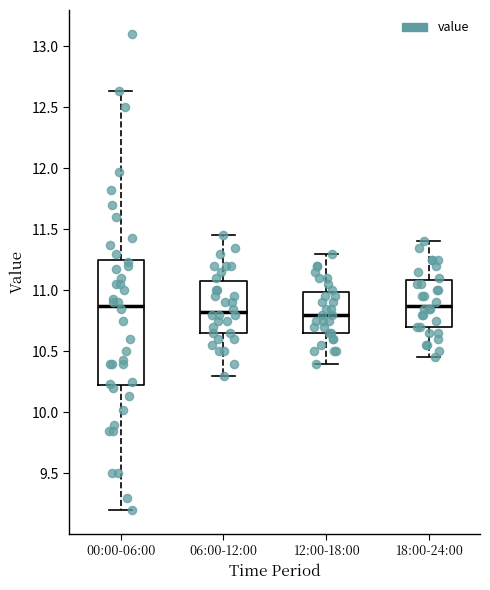

Reading left to right, read every box against the y-axis: the position of its median line, the range the box covers, and the ends of its whiskers. The values are not printed on the chart, so give them approximately, as read against the axis.

00:00-06:00: median 10.90, box 10.20 to 11.25, whiskers 9.20 to 12.65
06:00-12:00: median 10.85, box 10.65 to 11.10, whiskers 10.30 to 11.45
12:00-18:00: median 10.80, box 10.65 to 11.00, whiskers 10.40 to 11.30
18:00-24:00: median 10.90, box 10.70 to 11.10, whiskers 10.45 to 11.40